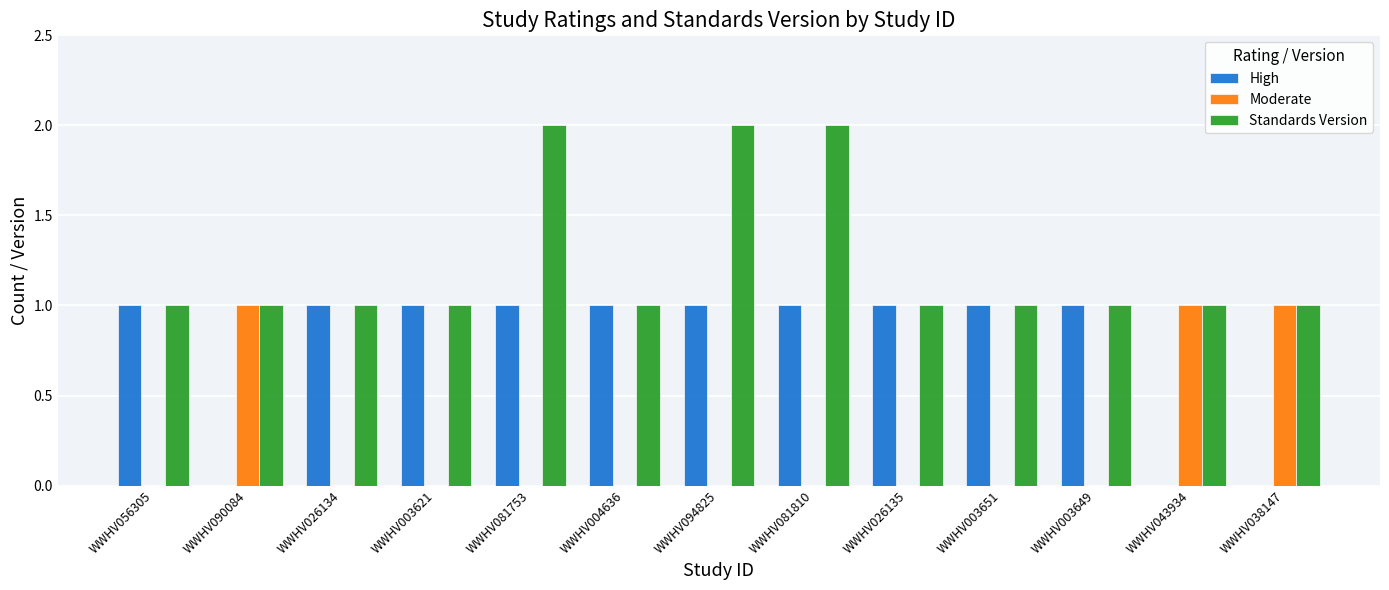

Which series changed the most between WWHV056305 and WWHV081810?

Standards Version